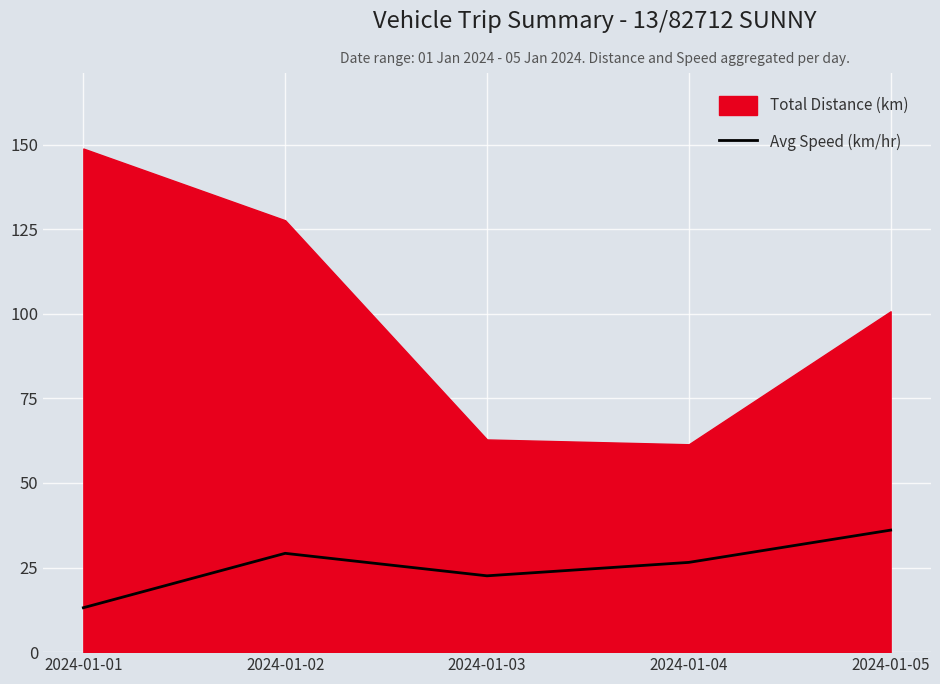

Rank the series by their maximum value, from lowest to highest.

Avg Speed (km/hr), Total Distance (km)